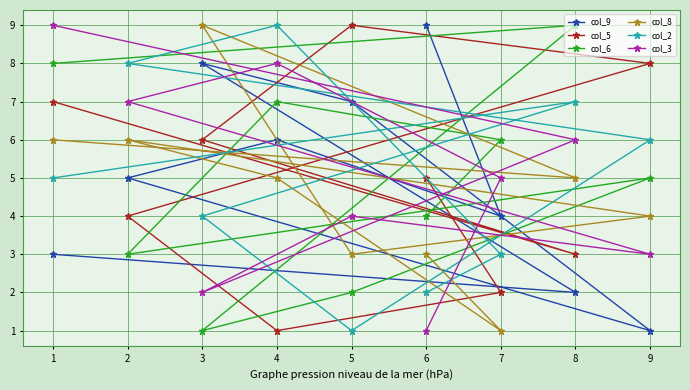

At which category is the sum across all series the highest?

1